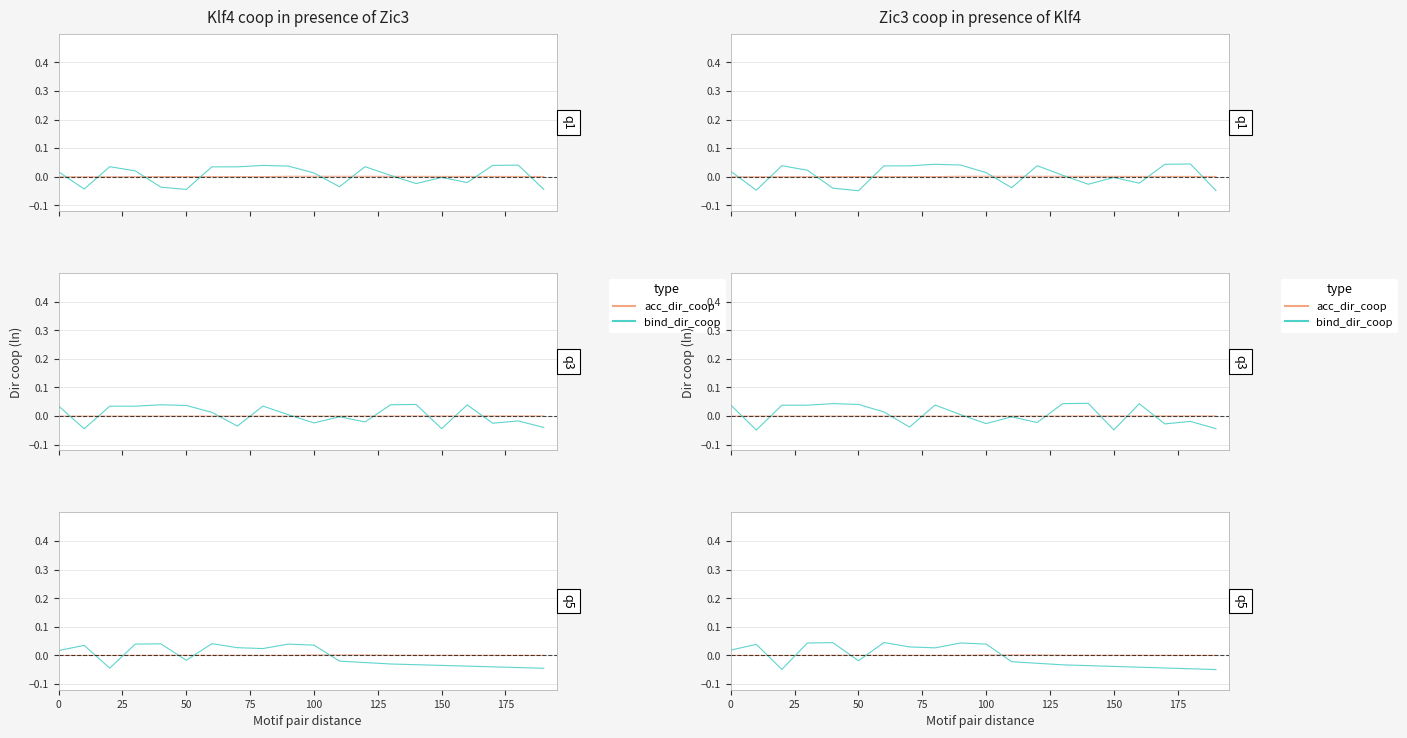

How many negative values does the acc_dir_coop series have?

3